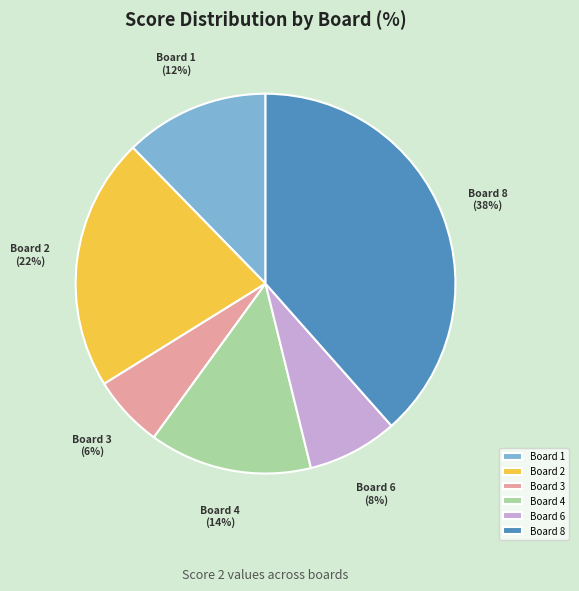

Does any single category account for the majority?

No